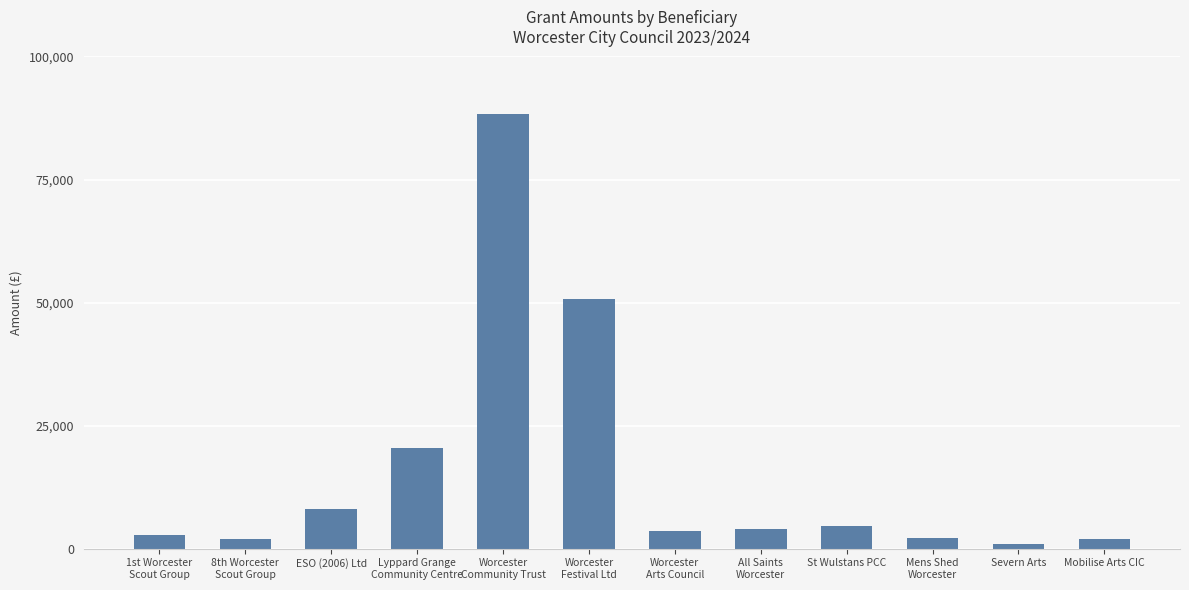

What is the value of the 8th bar from the left?

4000.0